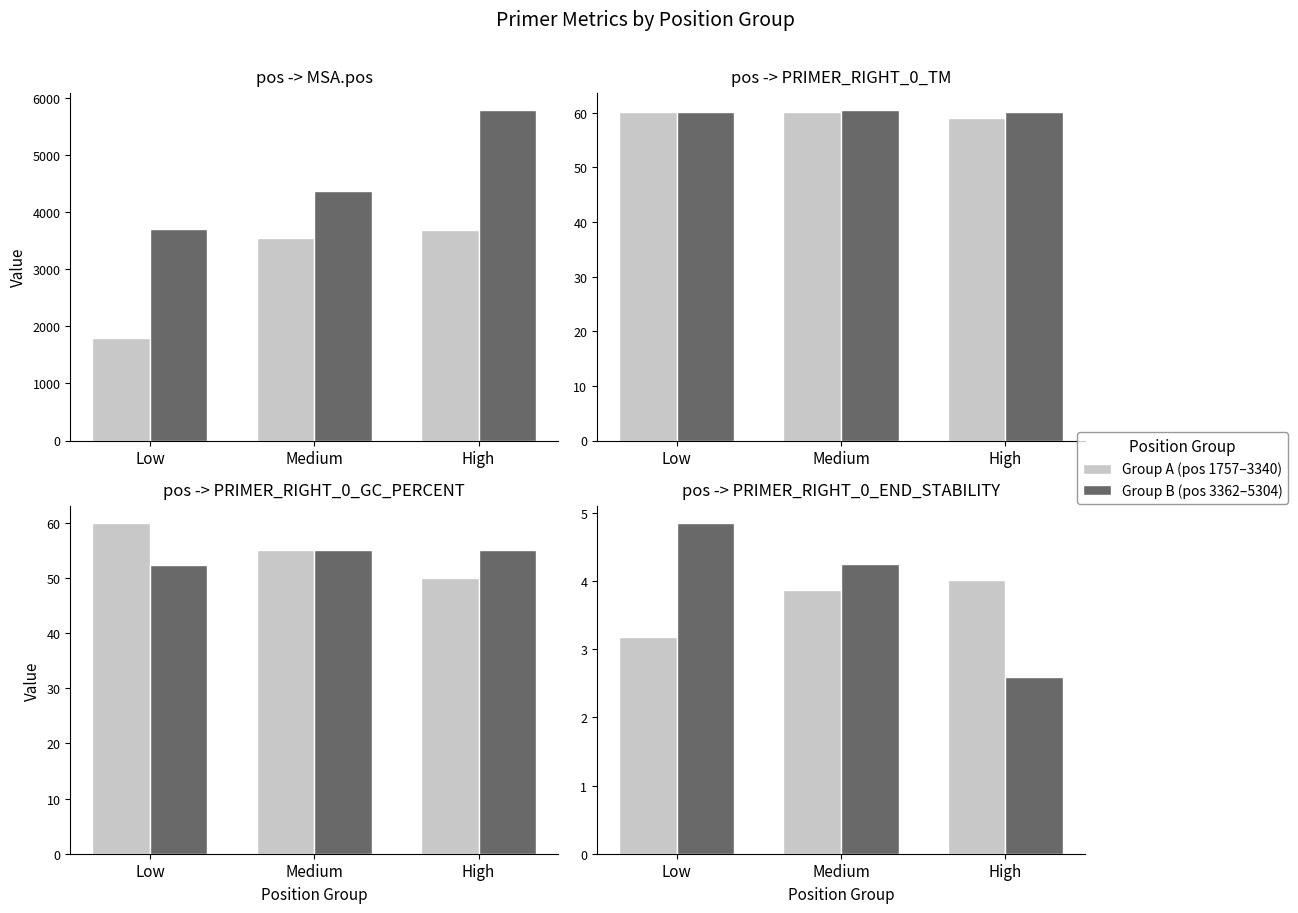

What are all the series names shown in the legend?

Group A (pos 1757–3340), Group B (pos 3362–5304)